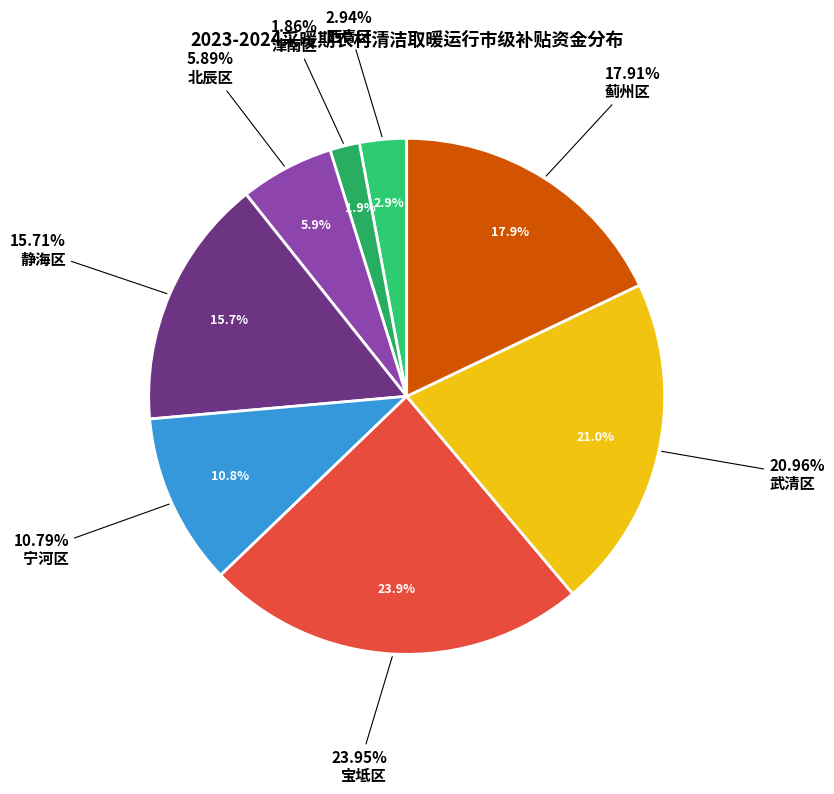

Is there a majority slice in this chart?

No